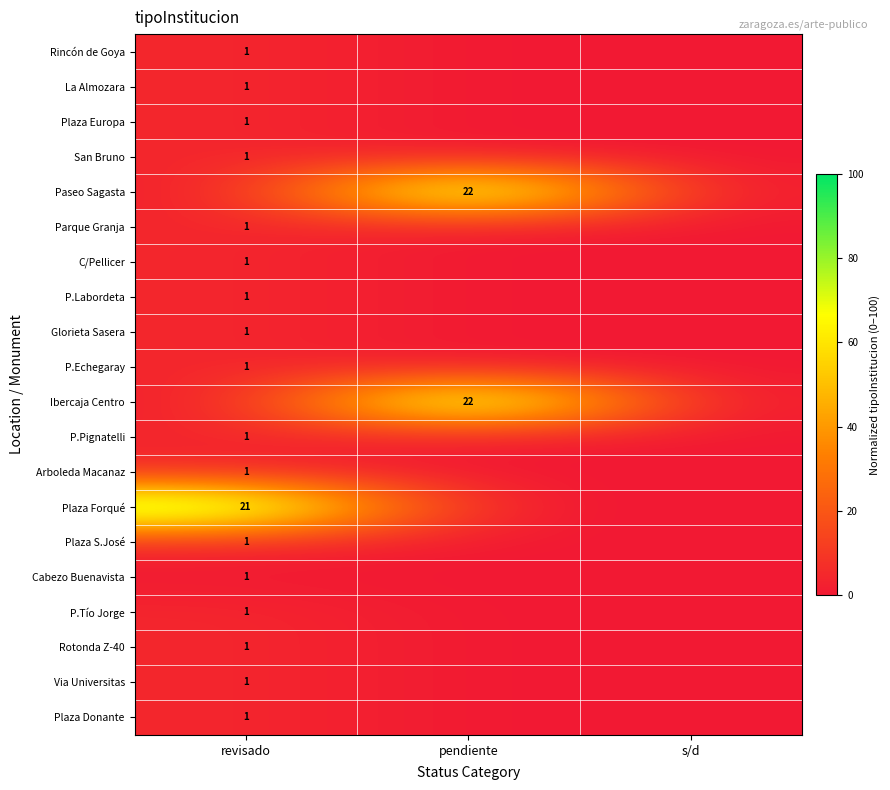

At which category is the sum across all series the highest?

pendiente